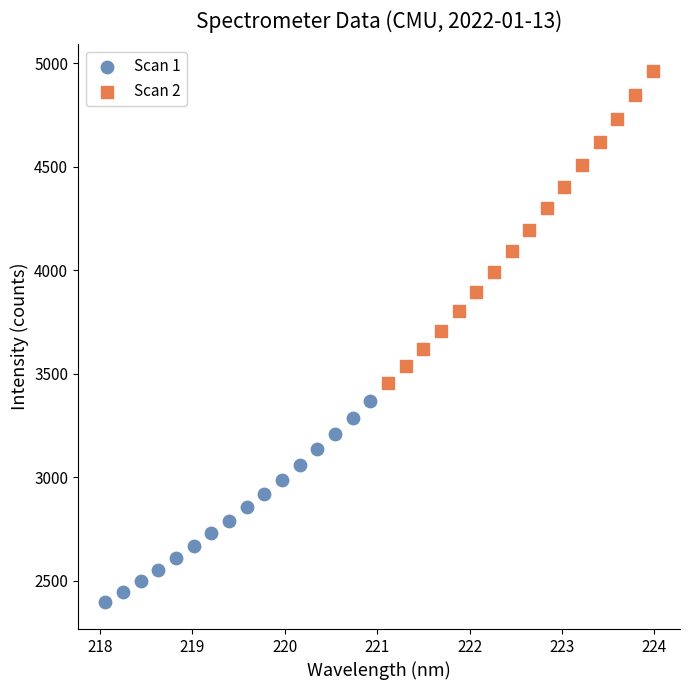

Which series reaches the minimum Y coordinate?

Scan 1